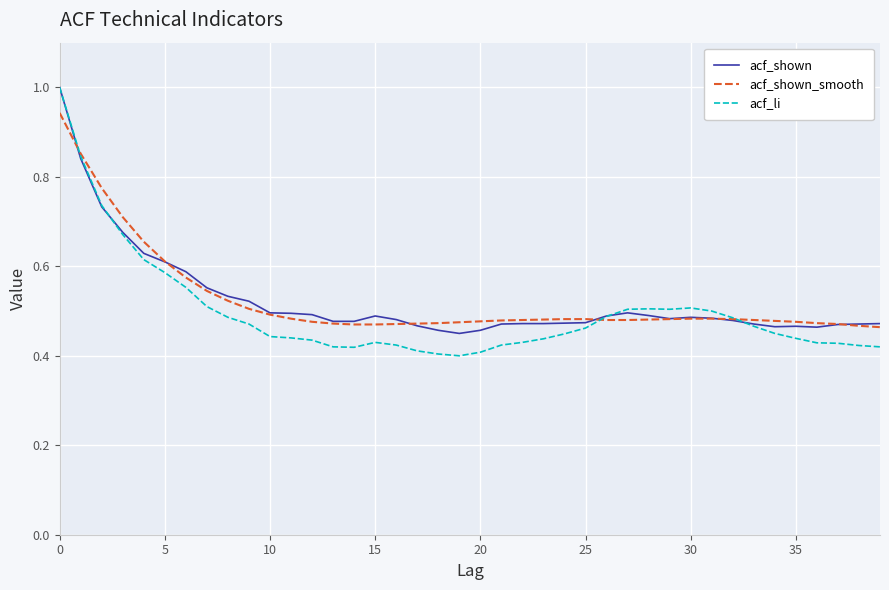

Which series has the largest range (max minus min)?

acf_li